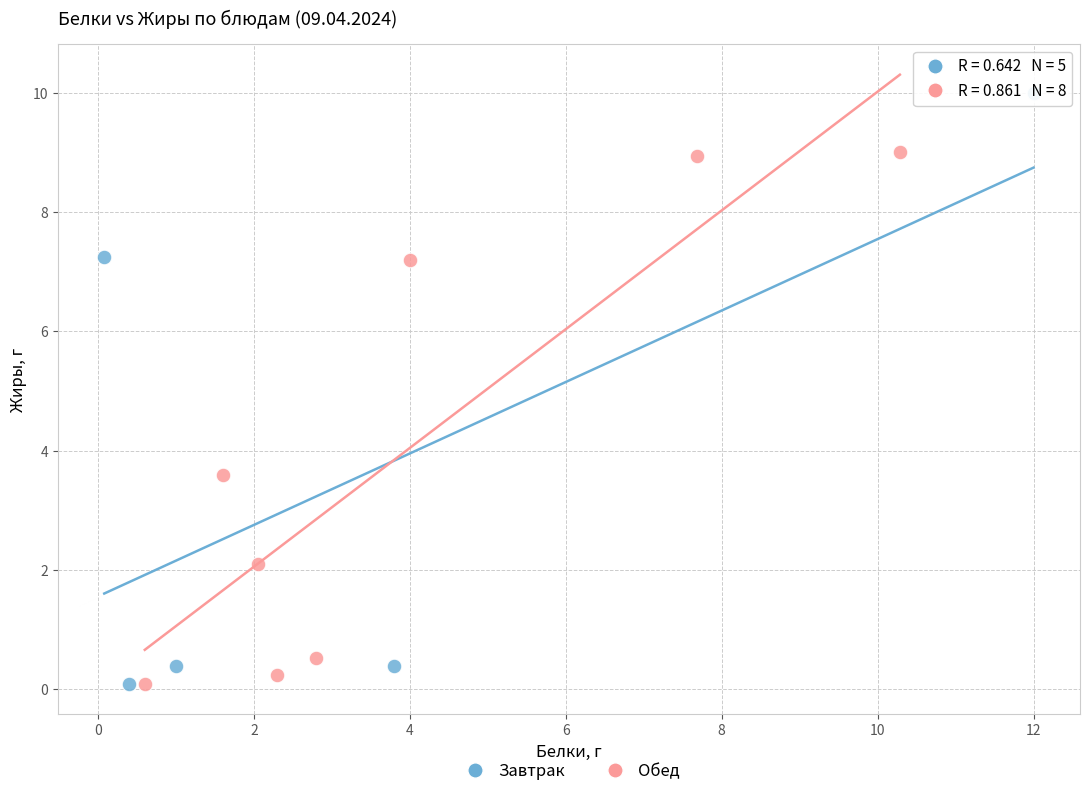

What are all the series names shown in the legend?

Завтрак, Обед